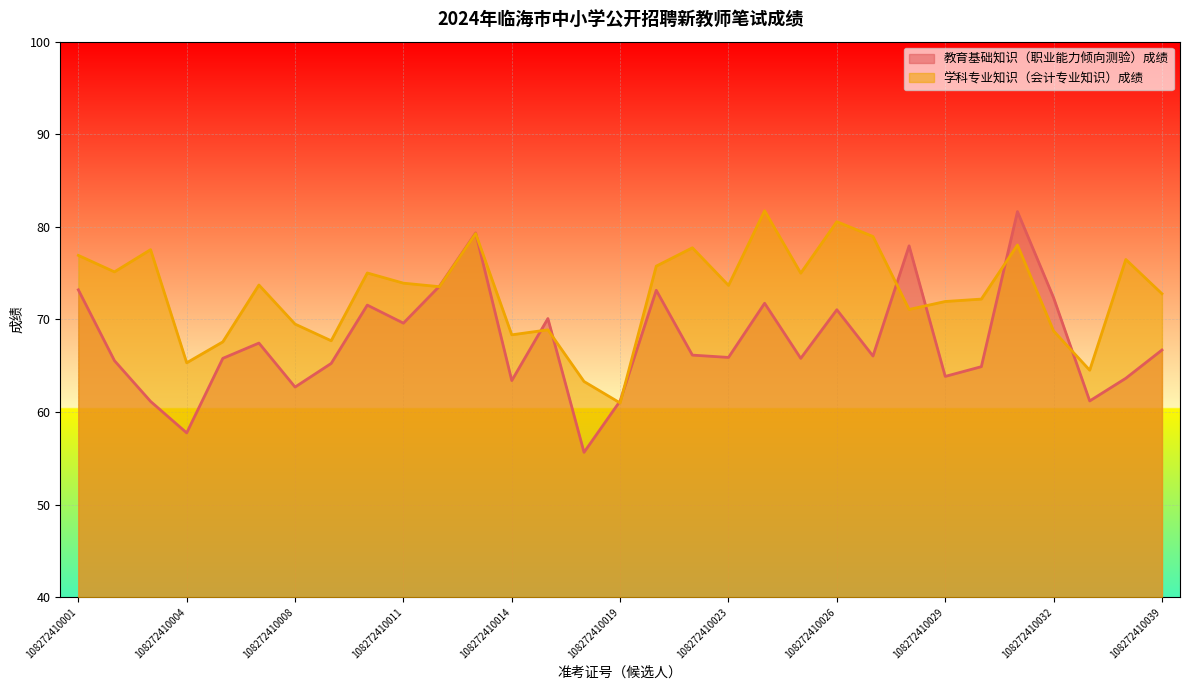

What are all the series names shown in the legend?

教育基础知识（职业能力倾向测验）成绩, 学科专业知识（会计专业知识）成绩